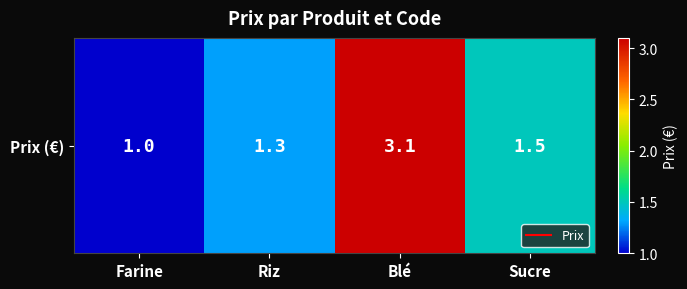

Which has a higher value, Farine or Blé?

Blé